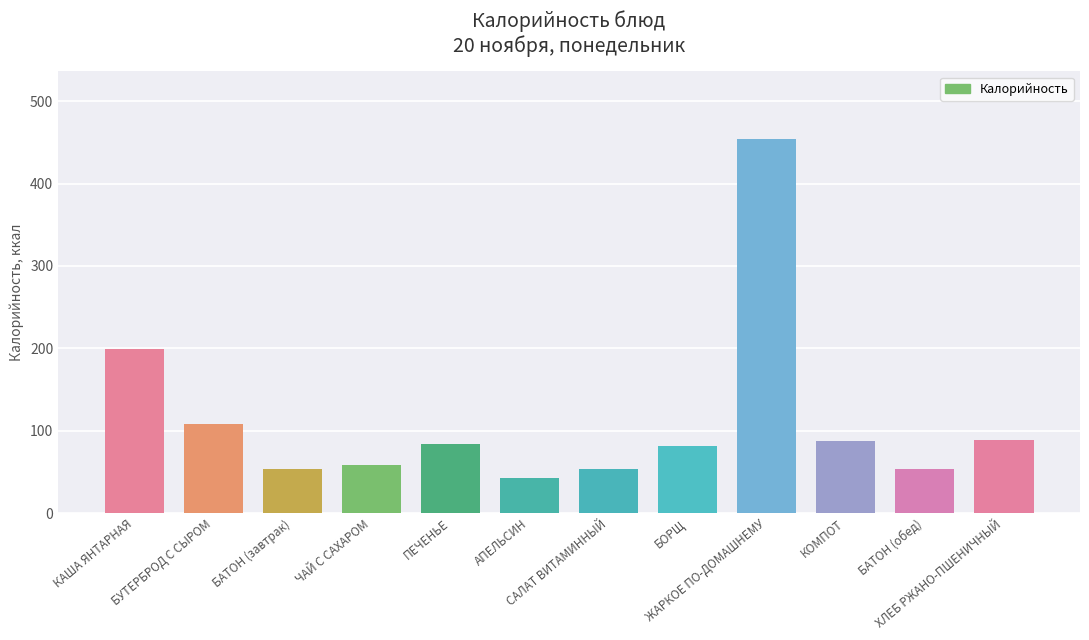

How many bars are there in total?

12